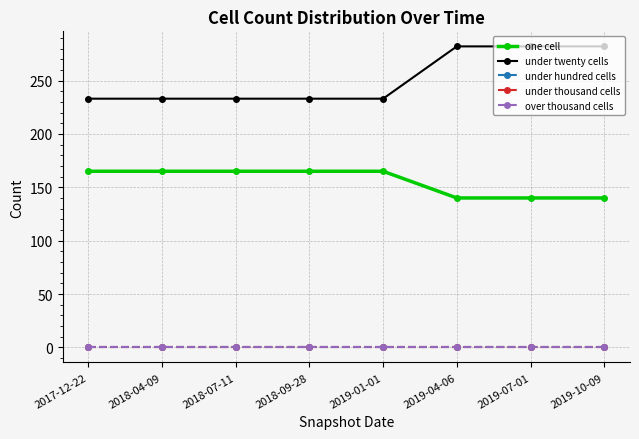

Reading left to right, extract all data points from this chart.

one cell: 2017-12-22=165	2018-04-09=165	2018-07-11=165	2018-09-28=165	2019-01-01=165	2019-04-06=140	2019-07-01=140	2019-10-09=140
under twenty cells: 2017-12-22=233	2018-04-09=233	2018-07-11=233	2018-09-28=233	2019-01-01=233	2019-04-06=282	2019-07-01=282	2019-10-09=282
under hundred cells: 2017-12-22=0	2018-04-09=0	2018-07-11=0	2018-09-28=0	2019-01-01=0	2019-04-06=0	2019-07-01=0	2019-10-09=0
under thousand cells: 2017-12-22=0	2018-04-09=0	2018-07-11=0	2018-09-28=0	2019-01-01=0	2019-04-06=0	2019-07-01=0	2019-10-09=0
over thousand cells: 2017-12-22=0	2018-04-09=0	2018-07-11=0	2018-09-28=0	2019-01-01=0	2019-04-06=0	2019-07-01=0	2019-10-09=0